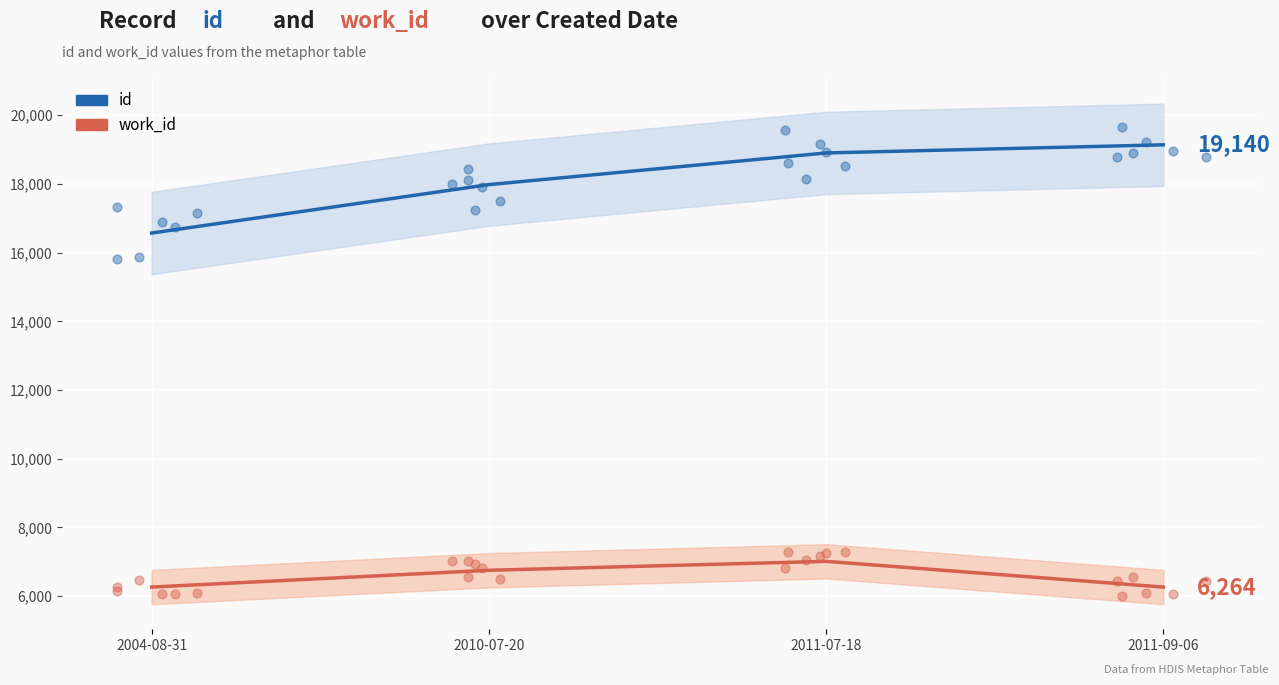

Which series has the largest total across all categories?

id